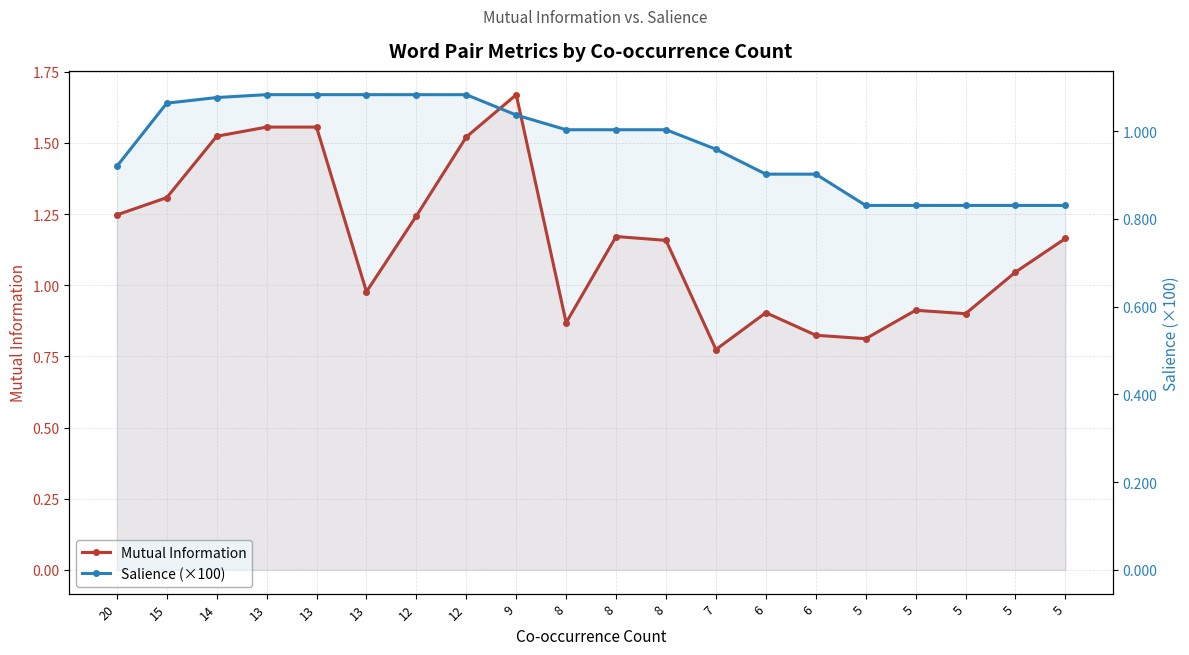

How many categories are shown in the chart?

20